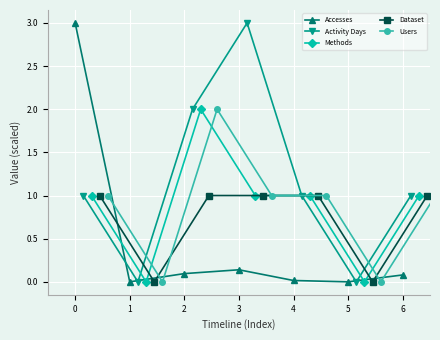

At which category does Dataset reach its first local valley?

1